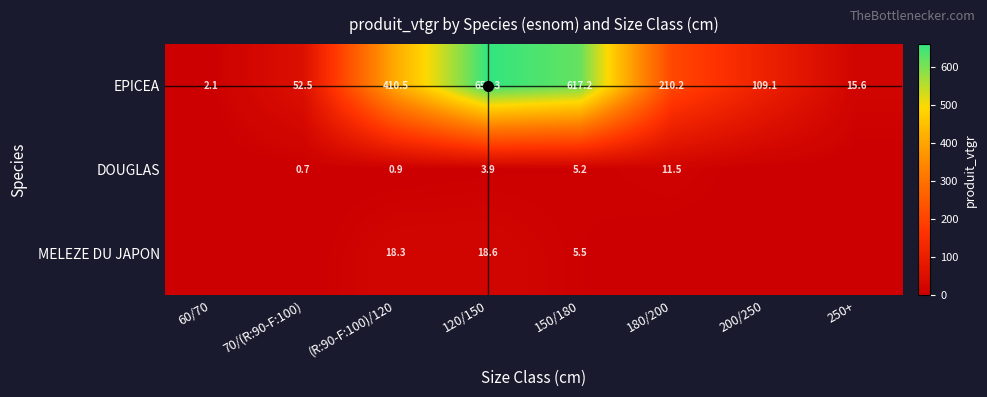

What is the difference between the maximum and minimum values in the EPICEA series?

657.2